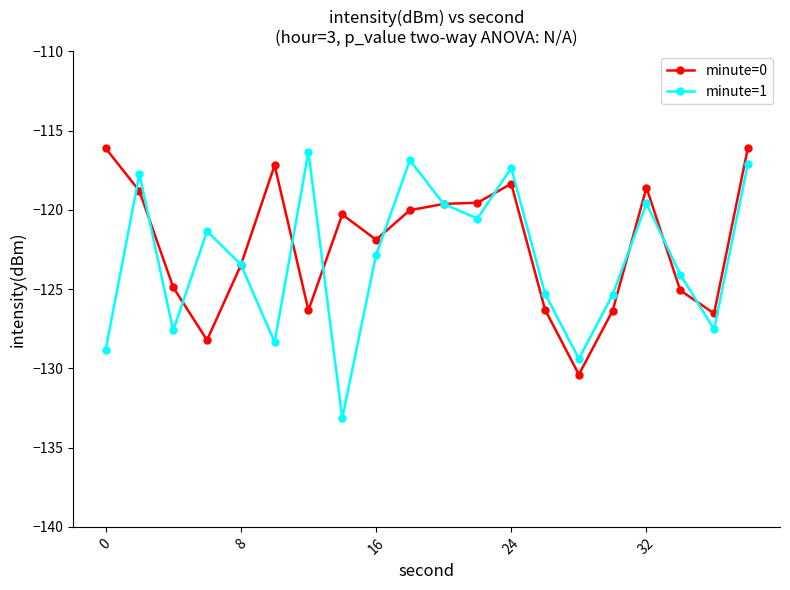

Which series has the largest total across all categories?

minute=0